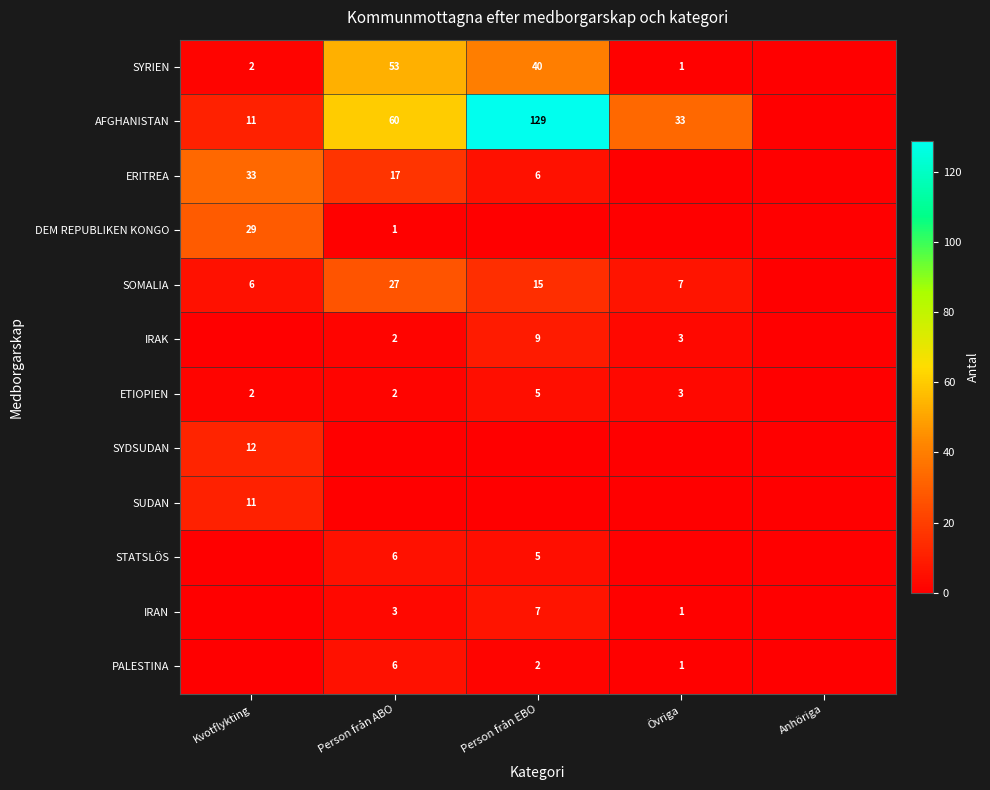

Is the value of AFGHANISTAN at Kvotflykting greater than the value of DEM REPUBLIKEN KONGO at Kvotflykting?

No